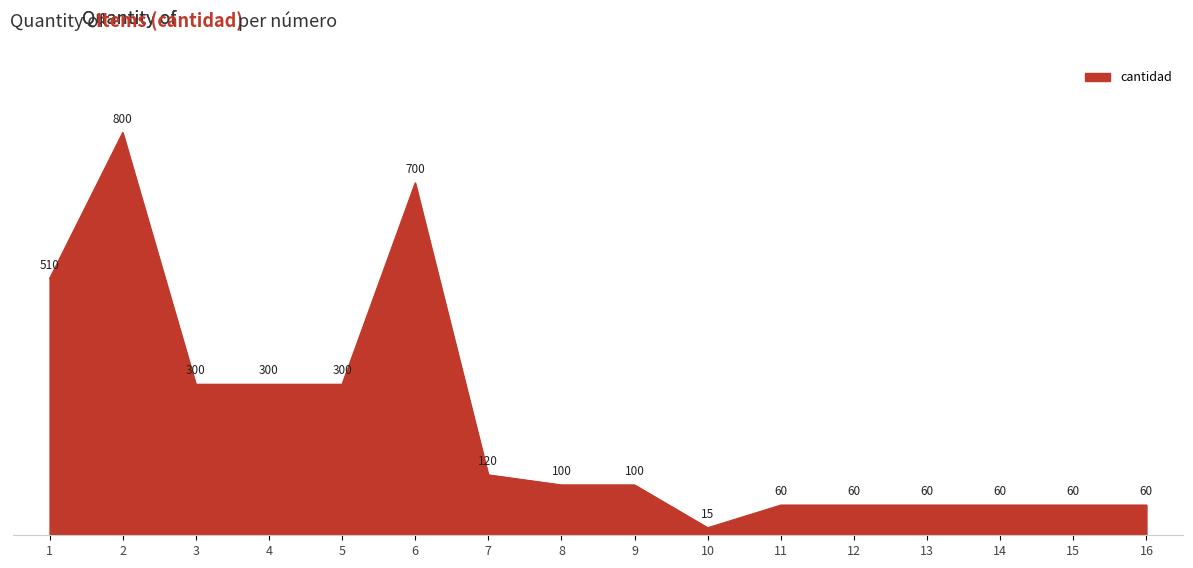

What is the maximum value shown in the chart?

800